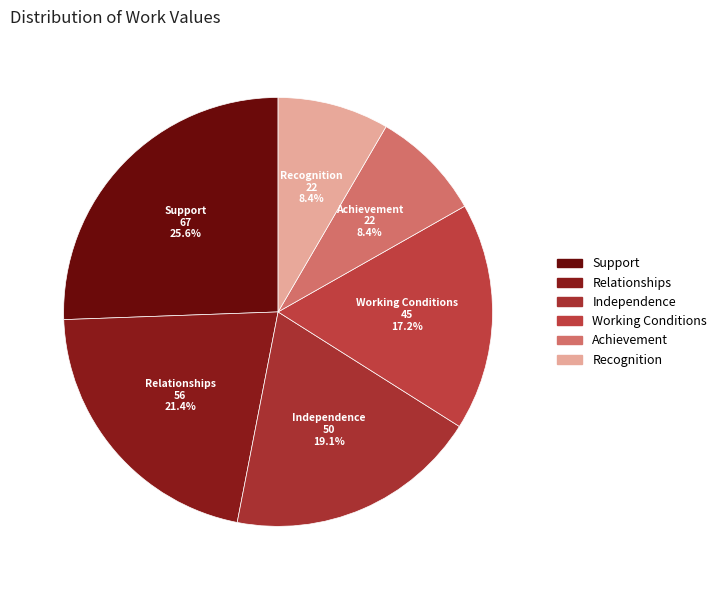

To the nearest percent, what is the combined percentage of Support and Achievement?

34%